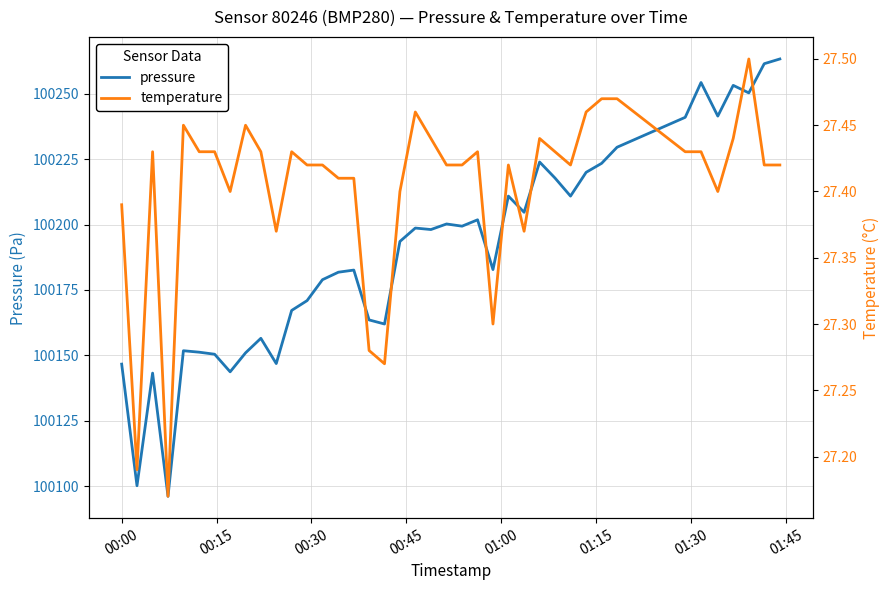

Which series has the largest total across all categories?

pressure